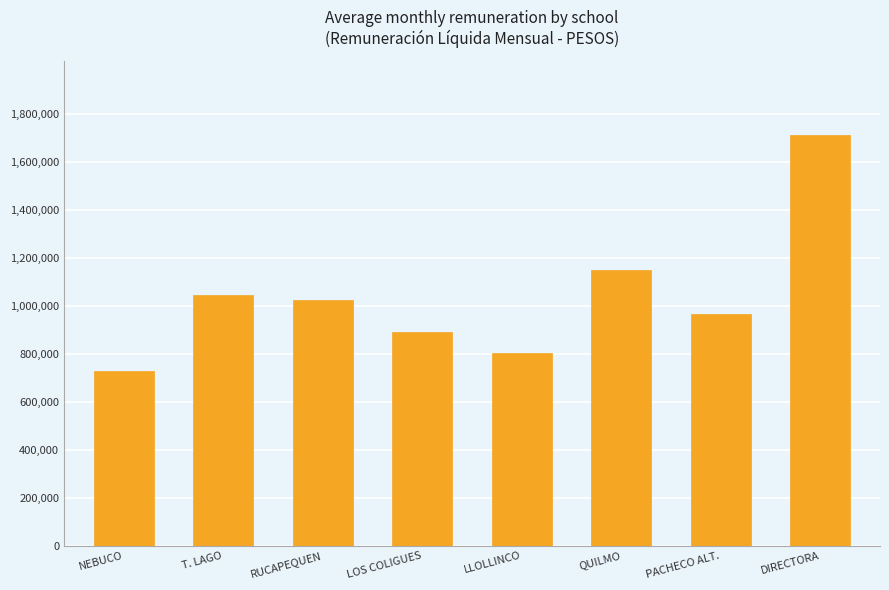

What is the minimum value shown in the chart?

729443